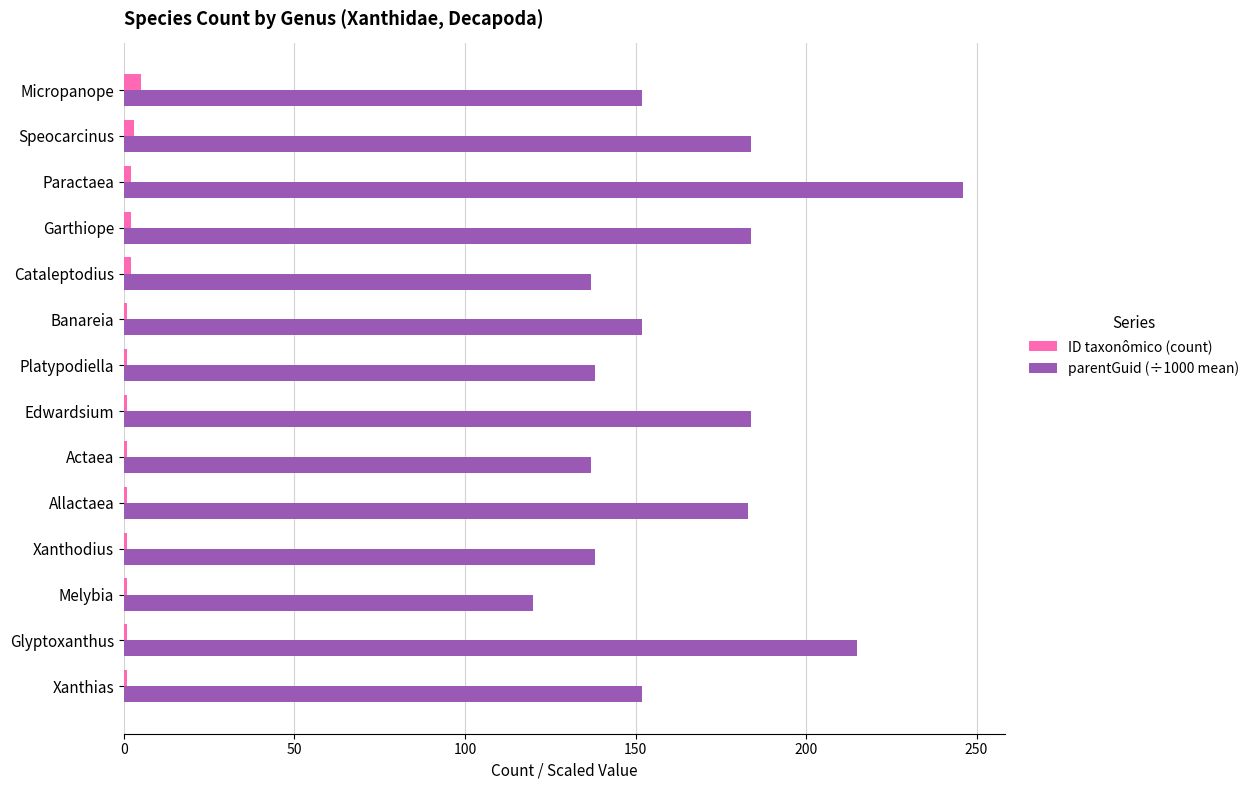

How many series are shown in this chart?

2